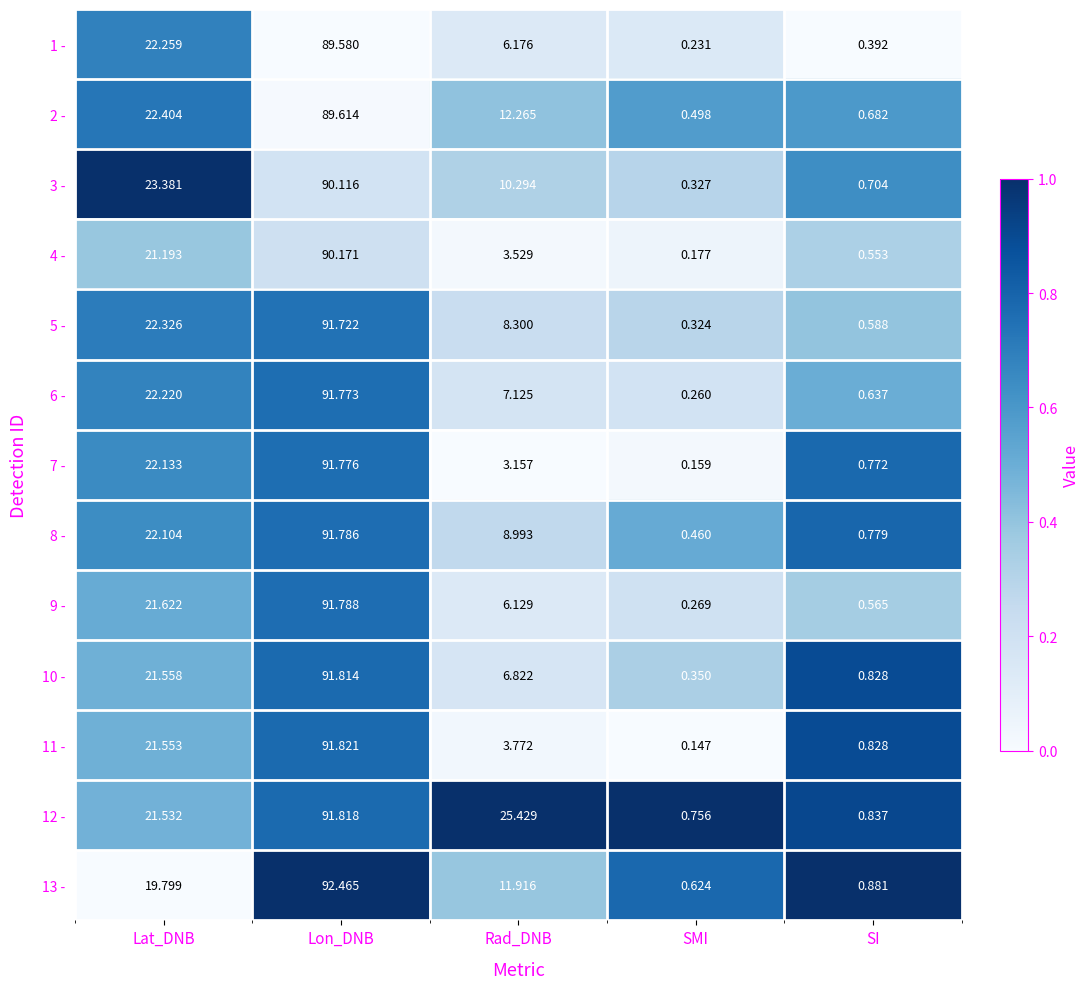

Which category has the lowest value in the 5 - series?

SMI